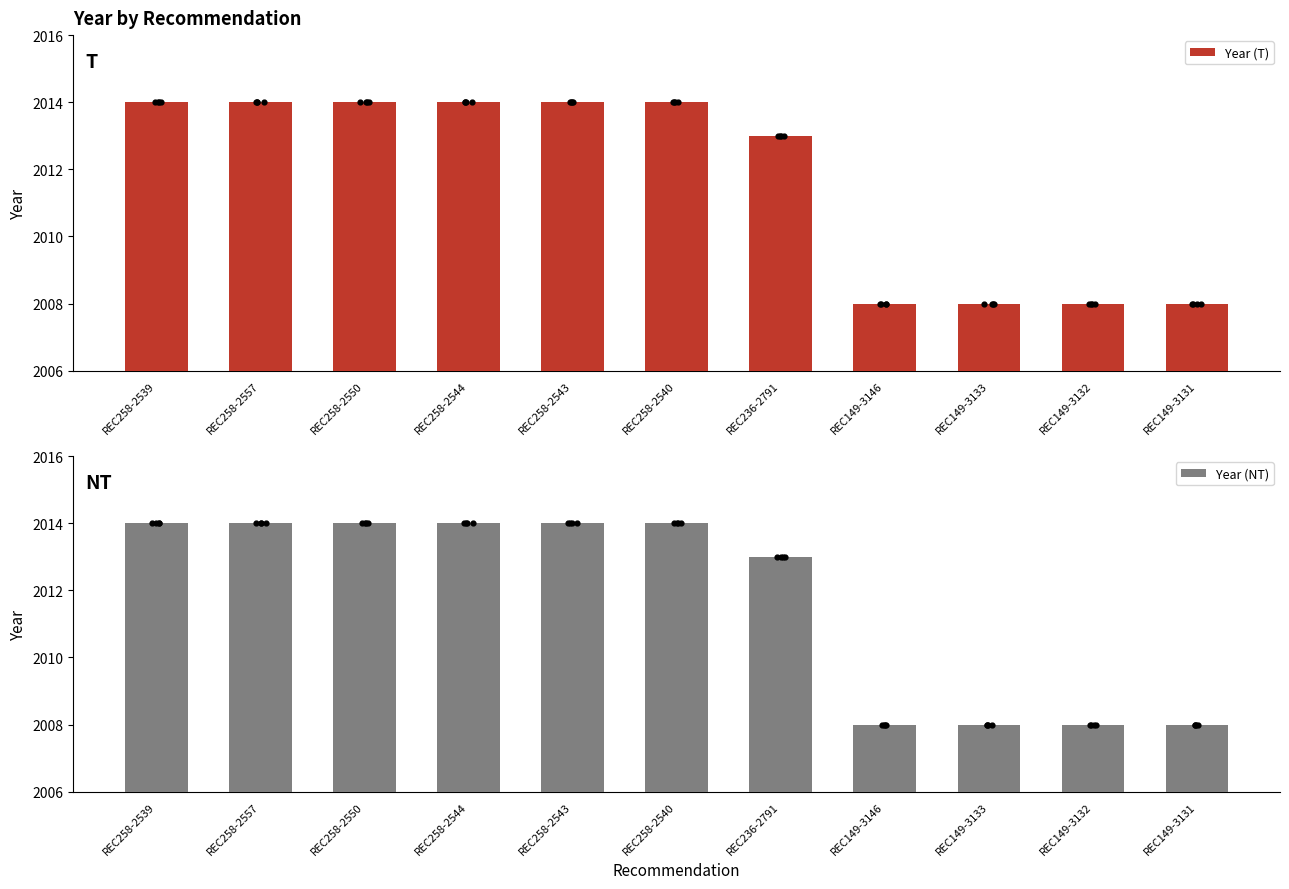

Which series reaches the maximum Y coordinate?

Year (T)